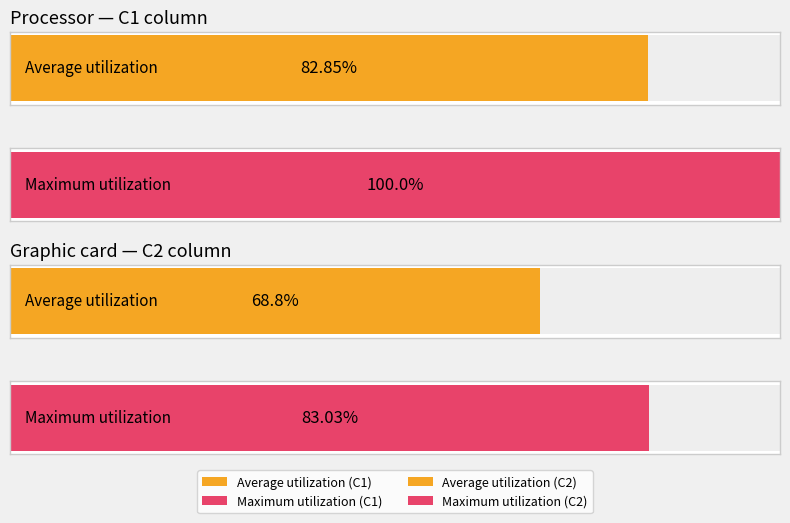

Is the value of C2 at 12 greater than the value of C1 at 8?

No